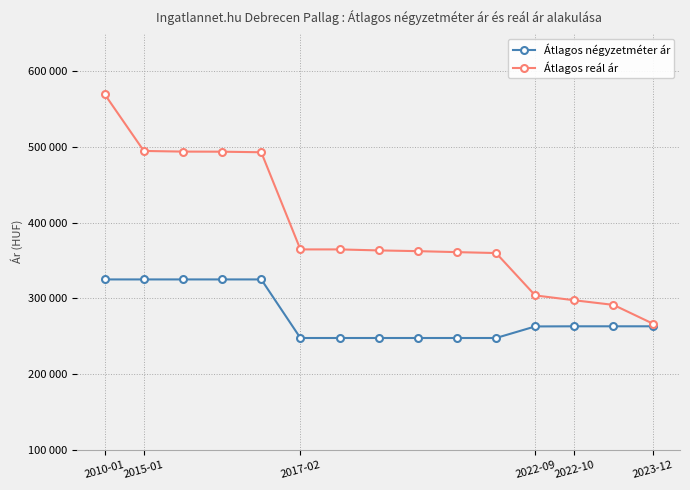

What are all the series names shown in the legend?

Átlagos négyzetméter ár, Átlagos reál ár